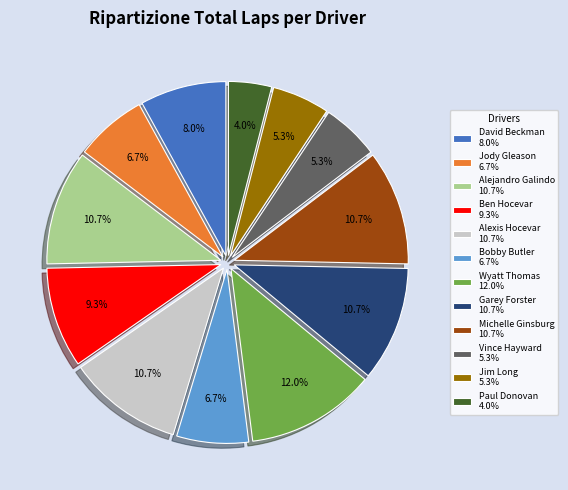

To the nearest percent, what percentage of the pie is Michelle Ginsburg?

11%